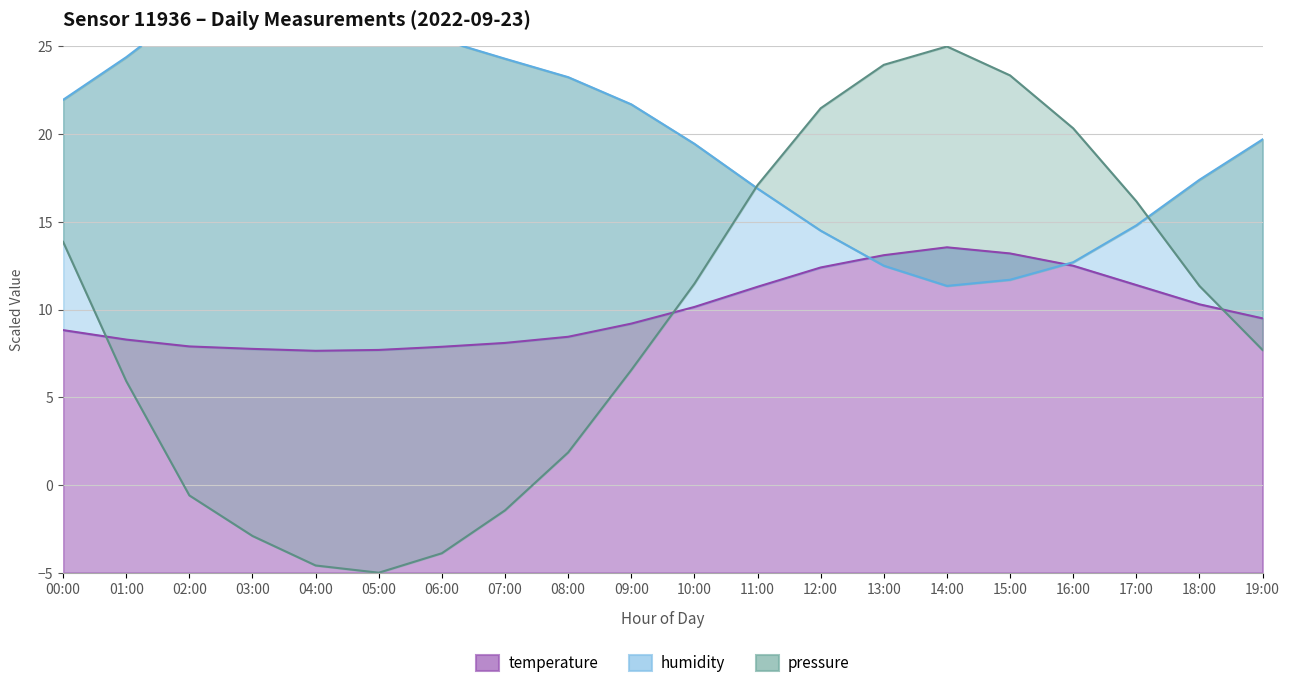

How many data points in temperature are above 9?

11